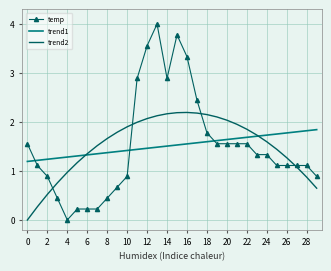

What is the greatest value displayed?

4.0